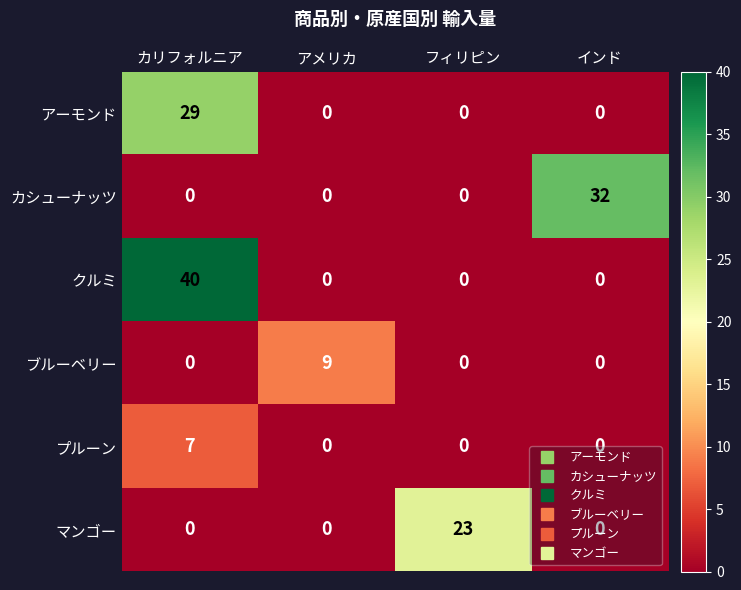

Is it true that クルミ equals 19 at カリフォルニア?

False